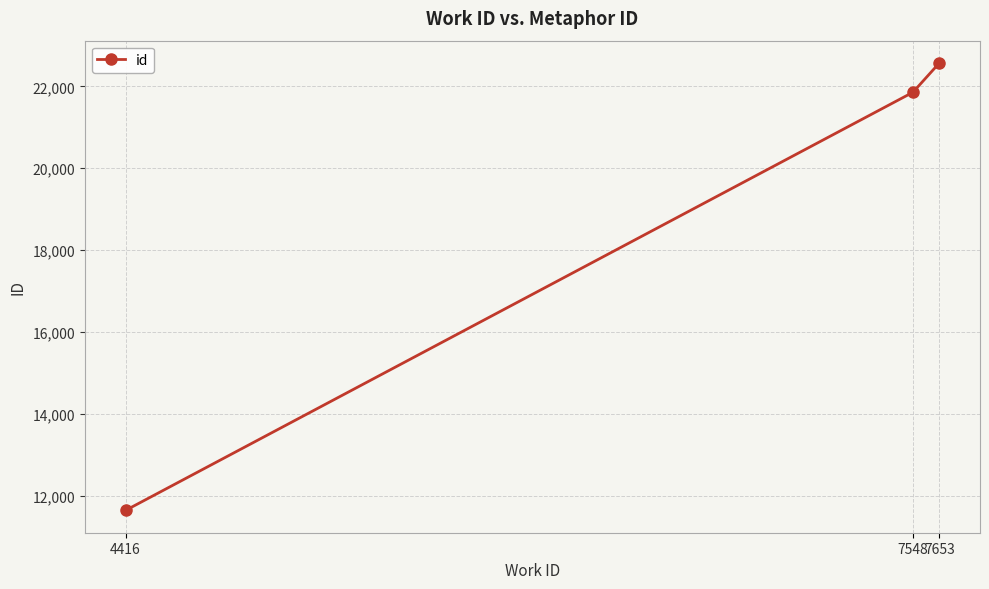

Reading left to right, list all the values displayed in this chart.

4416=11651	7548=21854	7653=22568